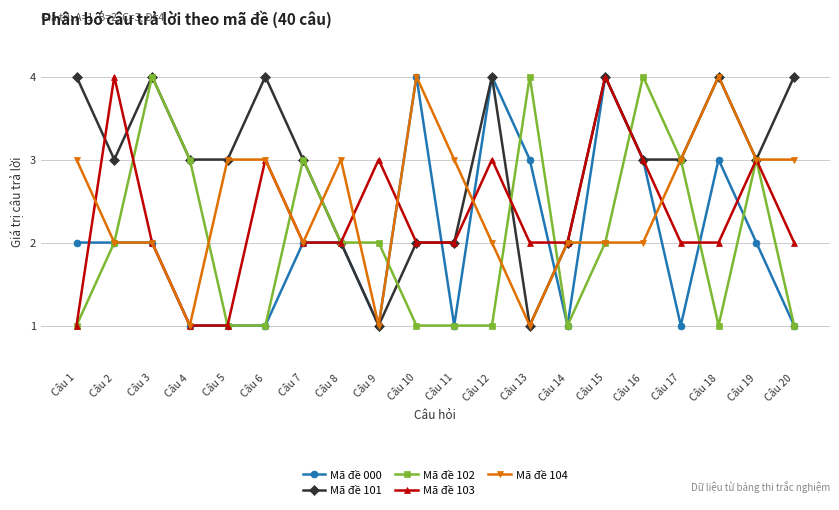

Reading left to right, extract all data points from this chart.

Mã đề 000: Câu 1=2	Câu 2=2	Câu 3=2	Câu 4=1	Câu 5=1	Câu 6=1	Câu 7=2	Câu 8=2	Câu 9=1	Câu 10=4	Câu 11=1	Câu 12=4	Câu 13=3	Câu 14=1	Câu 15=4	Câu 16=3	Câu 17=1	Câu 18=3	Câu 19=2	Câu 20=1
Mã đề 101: Câu 1=4	Câu 2=3	Câu 3=4	Câu 4=3	Câu 5=3	Câu 6=4	Câu 7=3	Câu 8=2	Câu 9=1	Câu 10=2	Câu 11=2	Câu 12=4	Câu 13=1	Câu 14=2	Câu 15=4	Câu 16=3	Câu 17=3	Câu 18=4	Câu 19=3	Câu 20=4
Mã đề 102: Câu 1=1	Câu 2=2	Câu 3=4	Câu 4=3	Câu 5=1	Câu 6=1	Câu 7=3	Câu 8=2	Câu 9=2	Câu 10=1	Câu 11=1	Câu 12=1	Câu 13=4	Câu 14=1	Câu 15=2	Câu 16=4	Câu 17=3	Câu 18=1	Câu 19=3	Câu 20=1
Mã đề 103: Câu 1=1	Câu 2=4	Câu 3=2	Câu 4=1	Câu 5=1	Câu 6=3	Câu 7=2	Câu 8=2	Câu 9=3	Câu 10=2	Câu 11=2	Câu 12=3	Câu 13=2	Câu 14=2	Câu 15=4	Câu 16=3	Câu 17=2	Câu 18=2	Câu 19=3	Câu 20=2
Mã đề 104: Câu 1=3	Câu 2=2	Câu 3=2	Câu 4=1	Câu 5=3	Câu 6=3	Câu 7=2	Câu 8=3	Câu 9=1	Câu 10=4	Câu 11=3	Câu 12=2	Câu 13=1	Câu 14=2	Câu 15=2	Câu 16=2	Câu 17=3	Câu 18=4	Câu 19=3	Câu 20=3